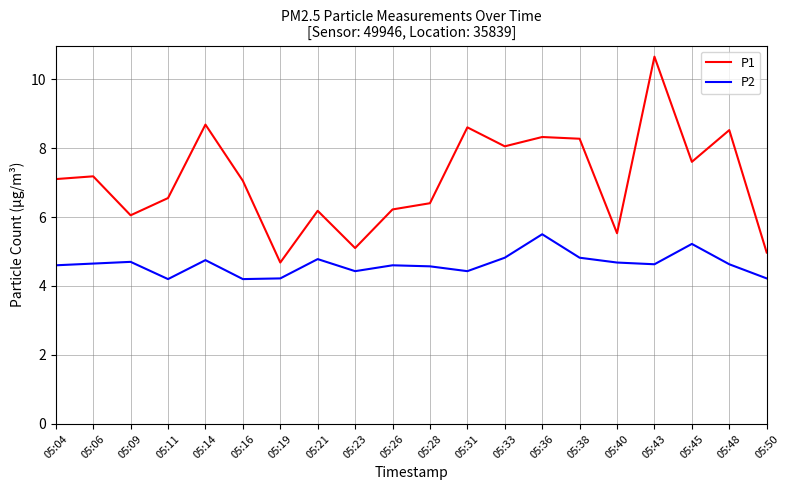

Which series has the widest spread of values?

P1